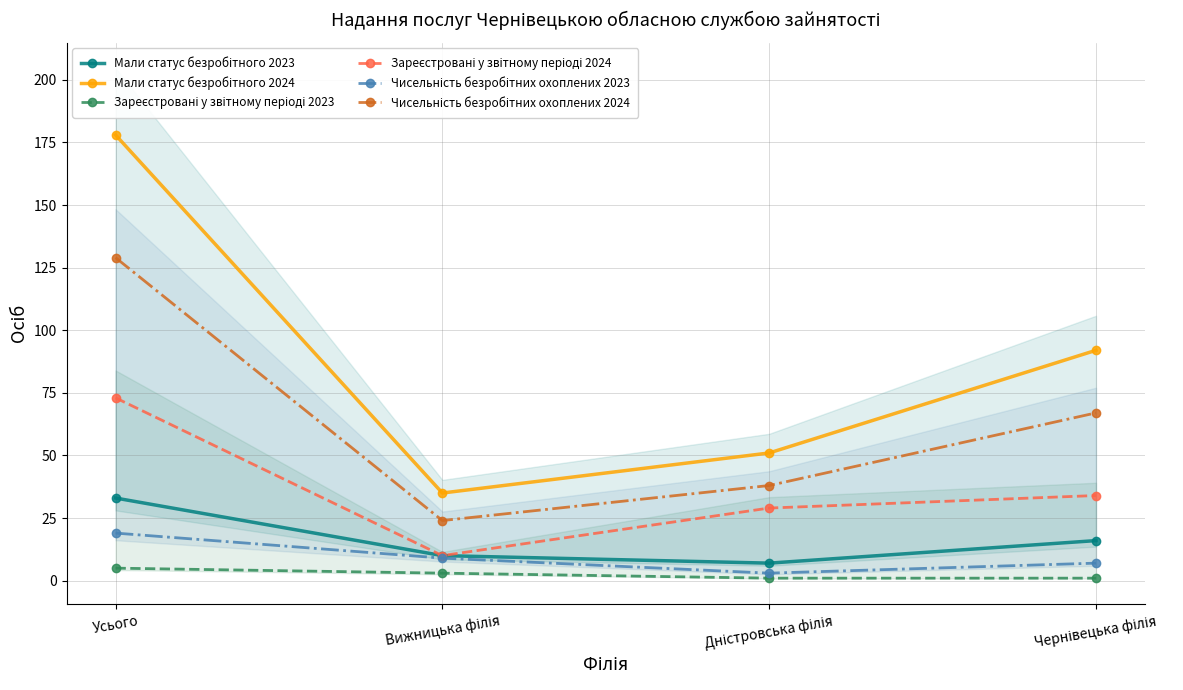

How many Чисельність безробітних охоплених 2023 values are between 7 and 19?

3